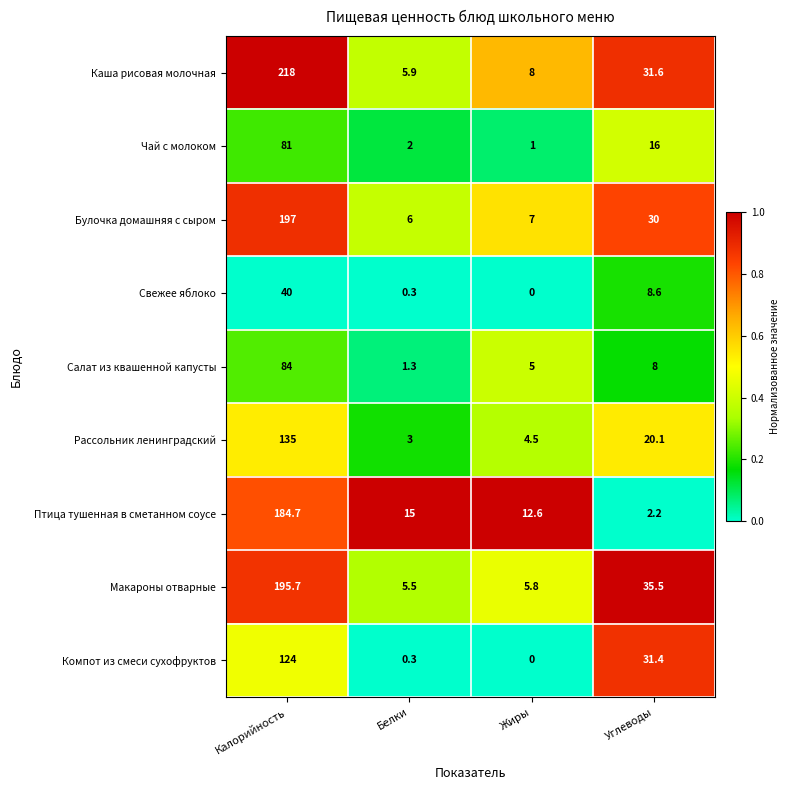

What is the difference between the highest and lowest values at Белки?

14.7